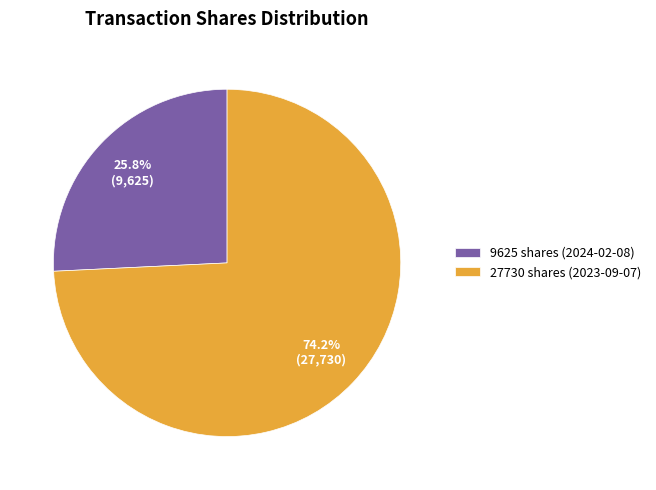

What is the largest slice in the pie chart?

27730 shares (2023-09-07)